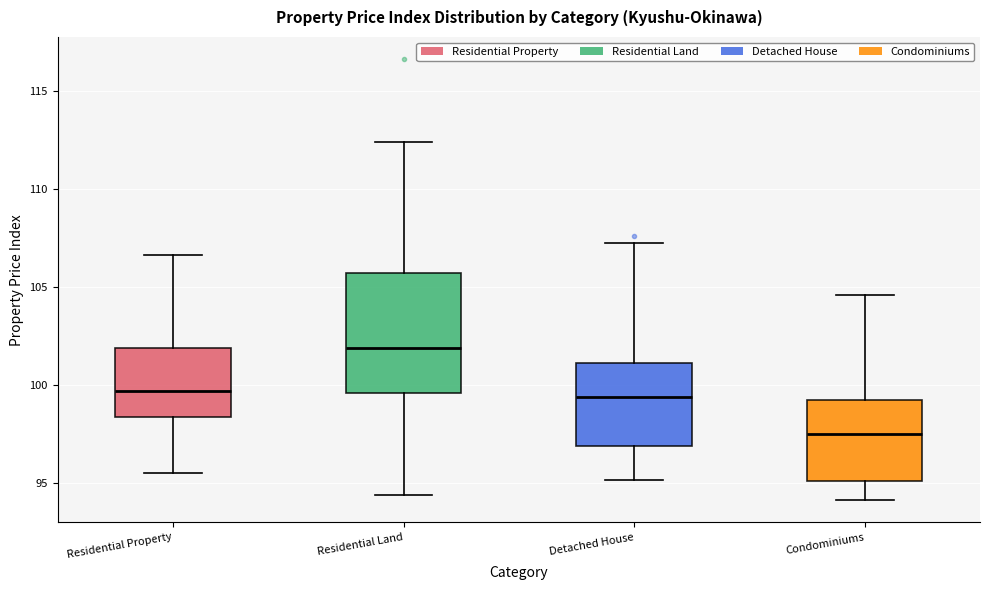

Reading left to right, read every box against the y-axis: the position of its median line, the range the box covers, and the ends of its whiskers. The values are not printed on the chart, so give them approximately, as read against the axis.

Residential Property: median 99.5, box 98.5 to 102.0, whiskers 95.5 to 106.5
Residential Land: median 102.0, box 99.5 to 105.5, whiskers 94.5 to 112.5
Detached House: median 99.5, box 97.0 to 101.0, whiskers 95.0 to 107.5
Condominiums: median 97.5, box 95.0 to 99.0, whiskers 94.0 to 104.5